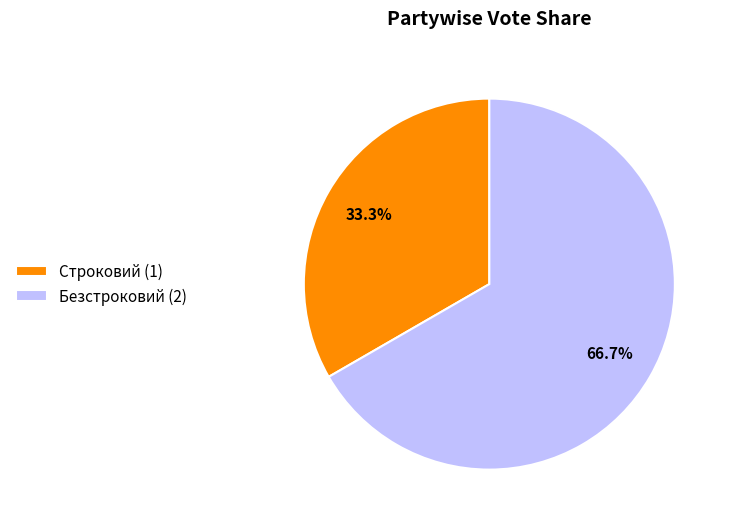

What portion of the pie excludes Строковий?

66.7%